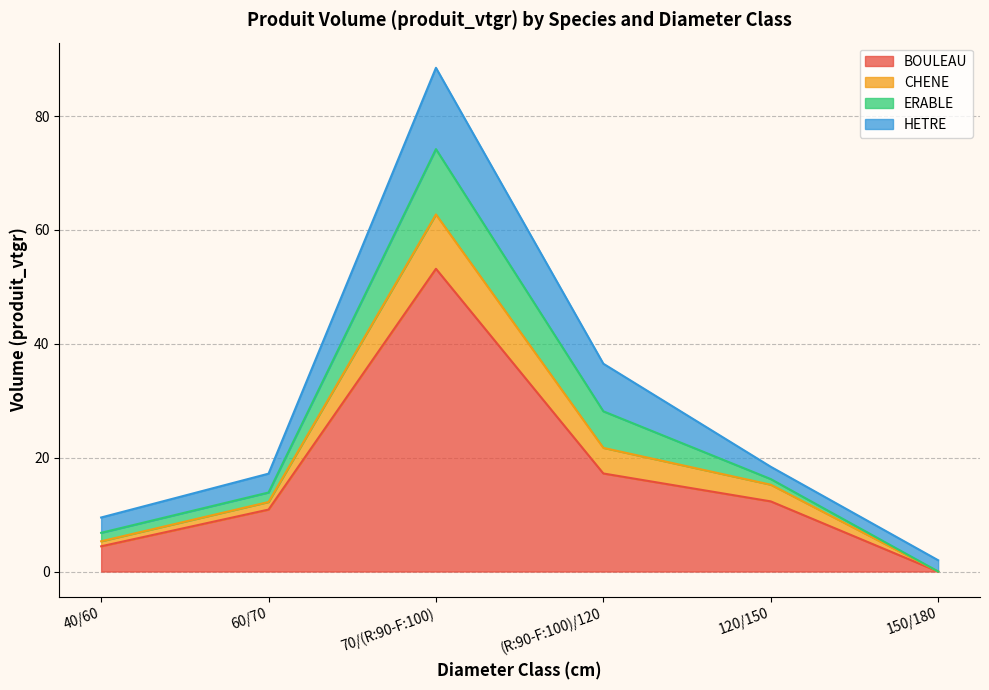

At which label does BOULEAU reach its minimum?

150/180